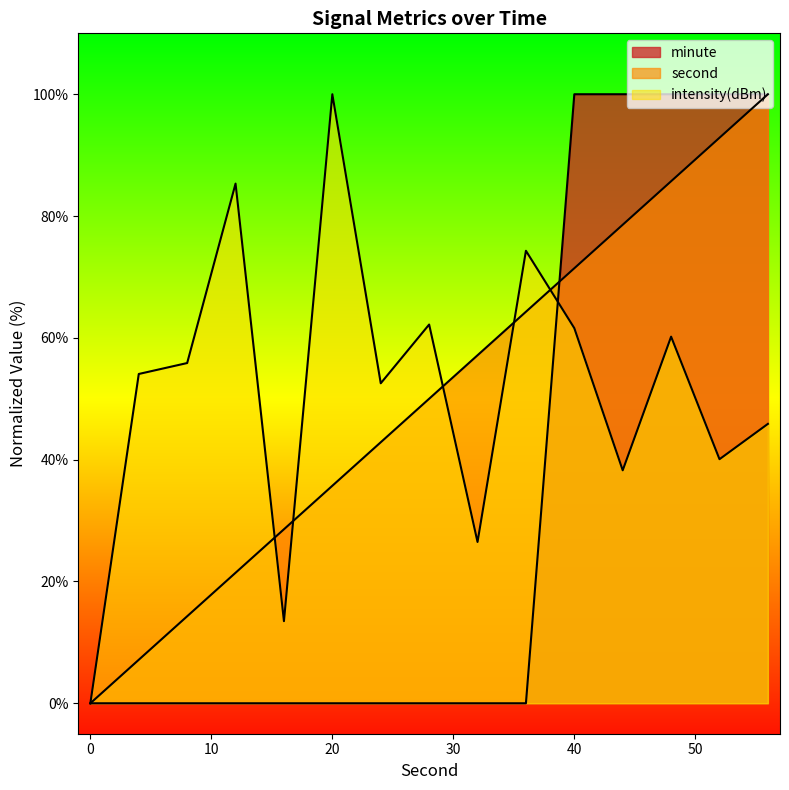

Between 40 and 52, which series saw the biggest shift?

intensity